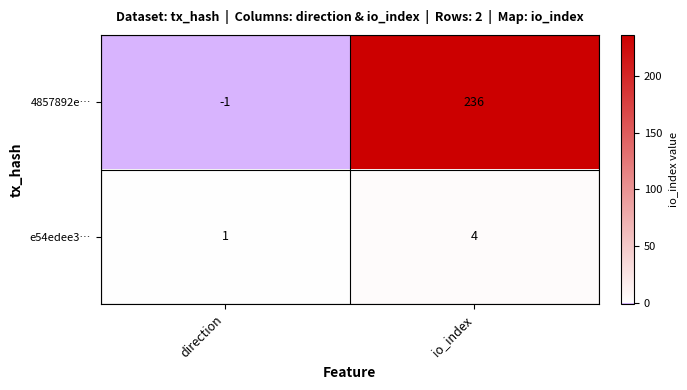

Which series has the largest range (max minus min)?

4857892e…